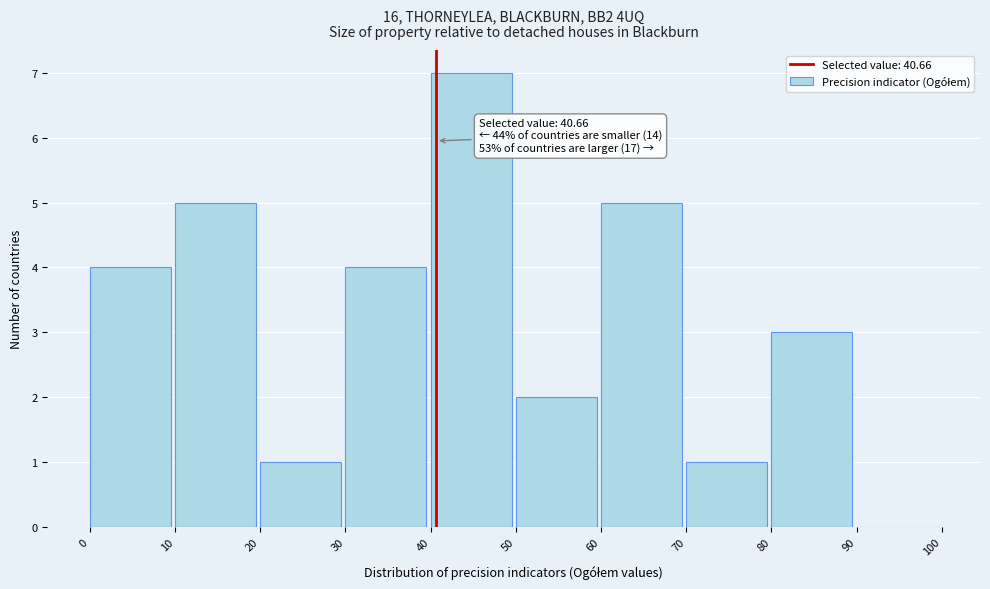

Which range on the x-axis has the tallest bar?

40 to 50